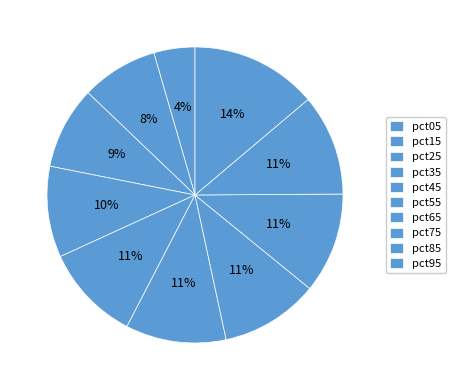

What portion of the pie excludes pct05?

95.5%